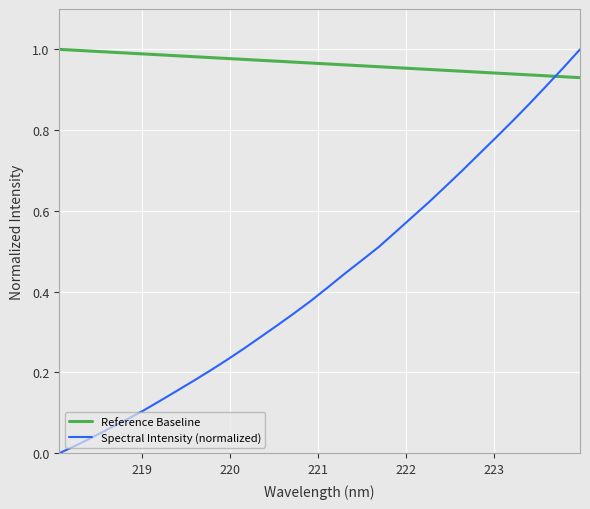

How many intersections are there between Spectral Intensity (normalized) and Reference Baseline?

1